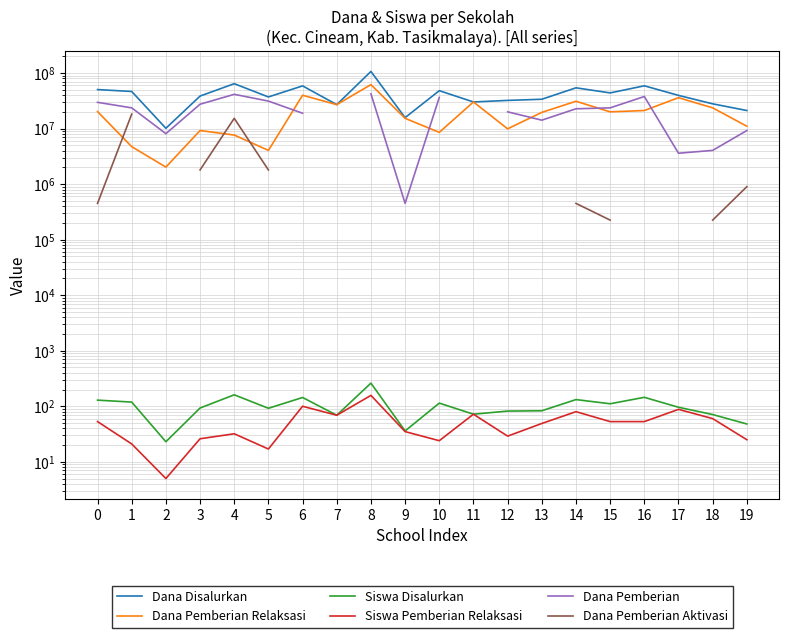

Which series changed the most between 9 and 13?

Dana Disalurkan